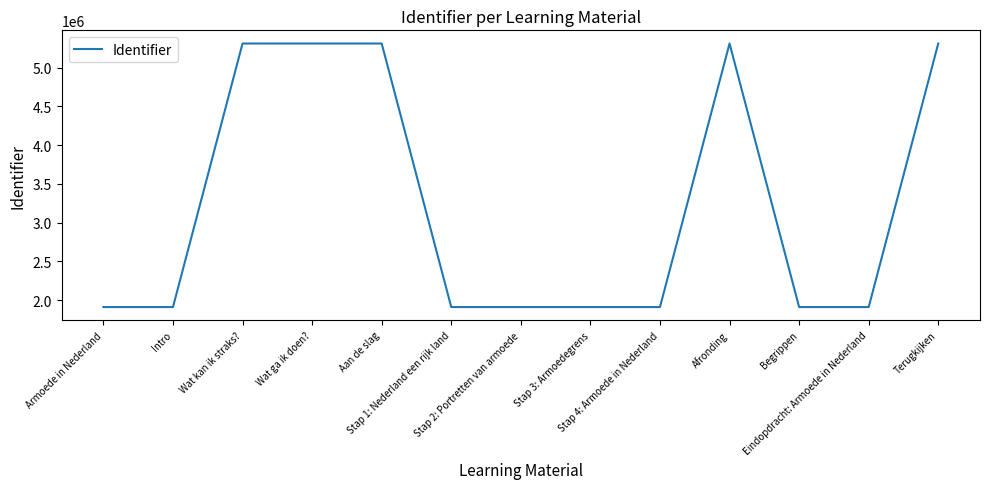

What is the sum of the values at Aan de slag and Afronding?

10624668